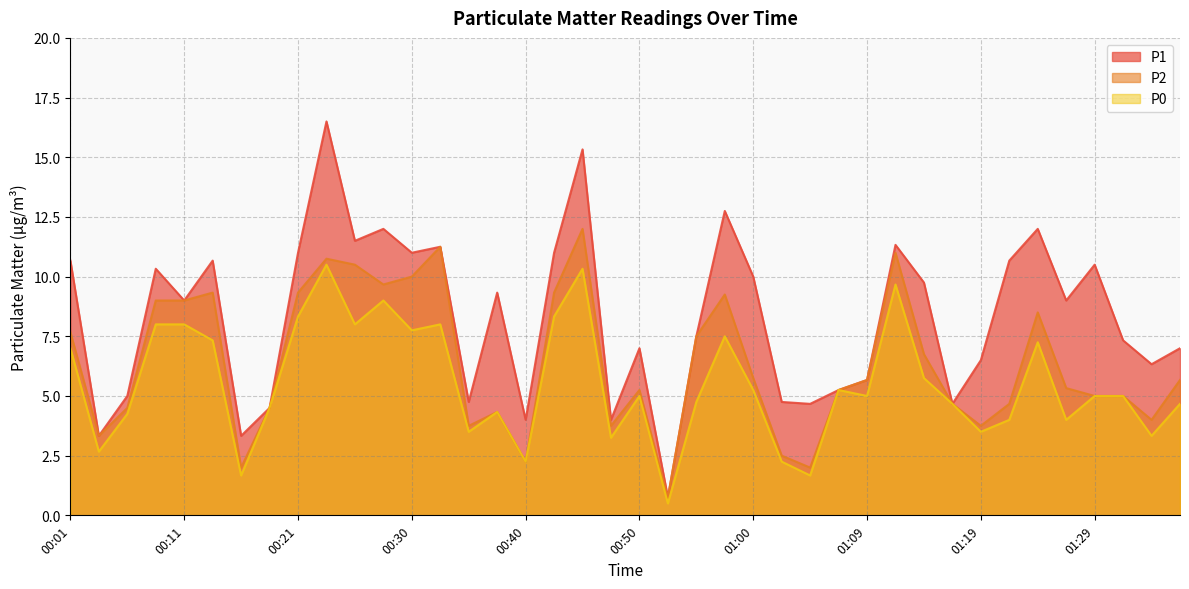

What is the difference between the maximum and minimum values in the P2 series?

11.2